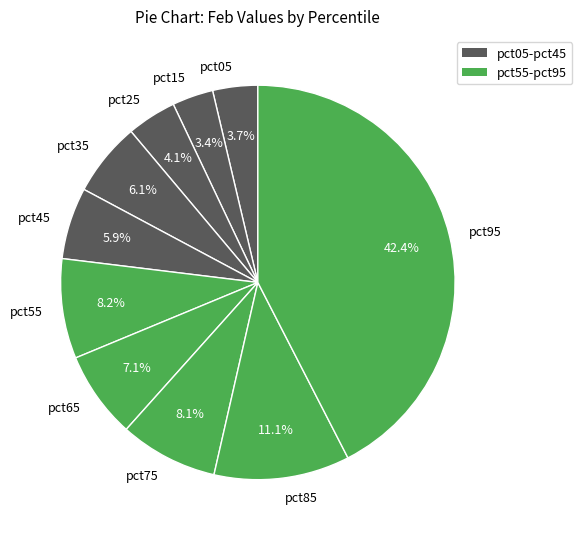

Is it true that pct35 is 6% of the pie?

True